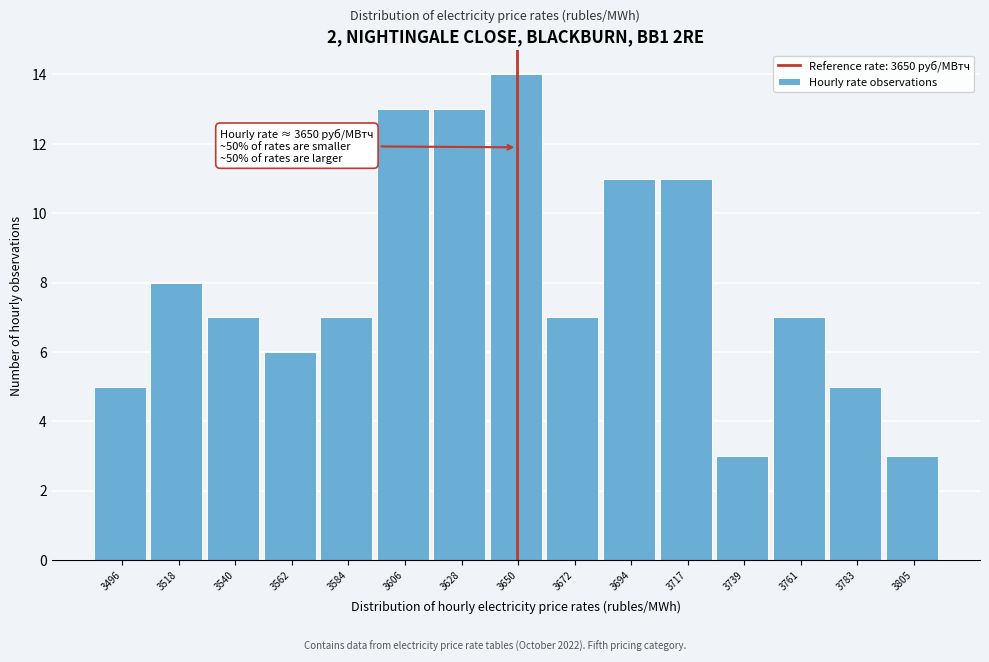

Which range on the x-axis has the tallest bar?

3640 to 3660